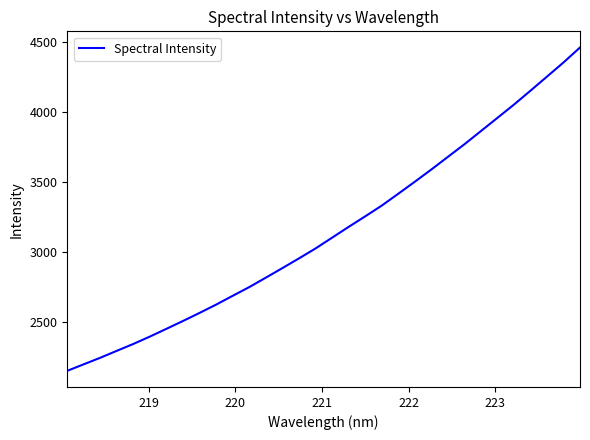

What is the difference between the maximum and minimum values?

2308.2